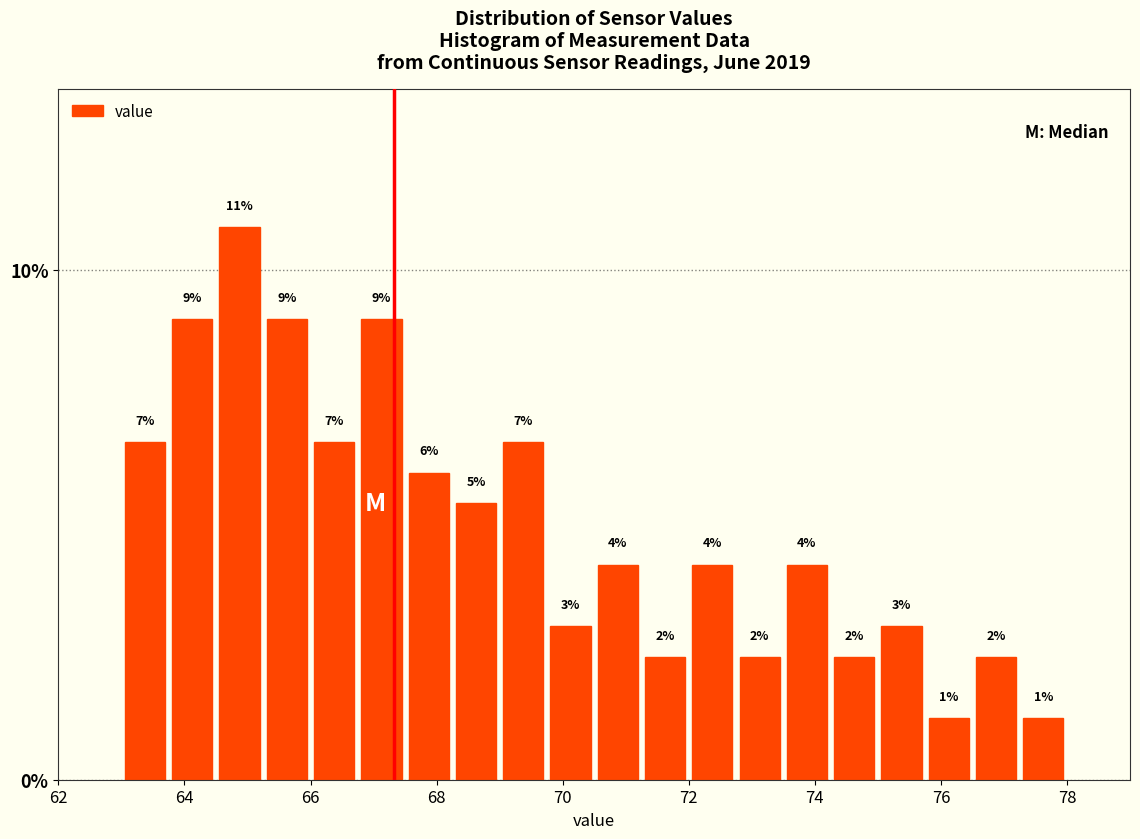

Around what value on the x-axis is the tallest bar? Give the approximate position of its centre, as read against the axis.

64.8